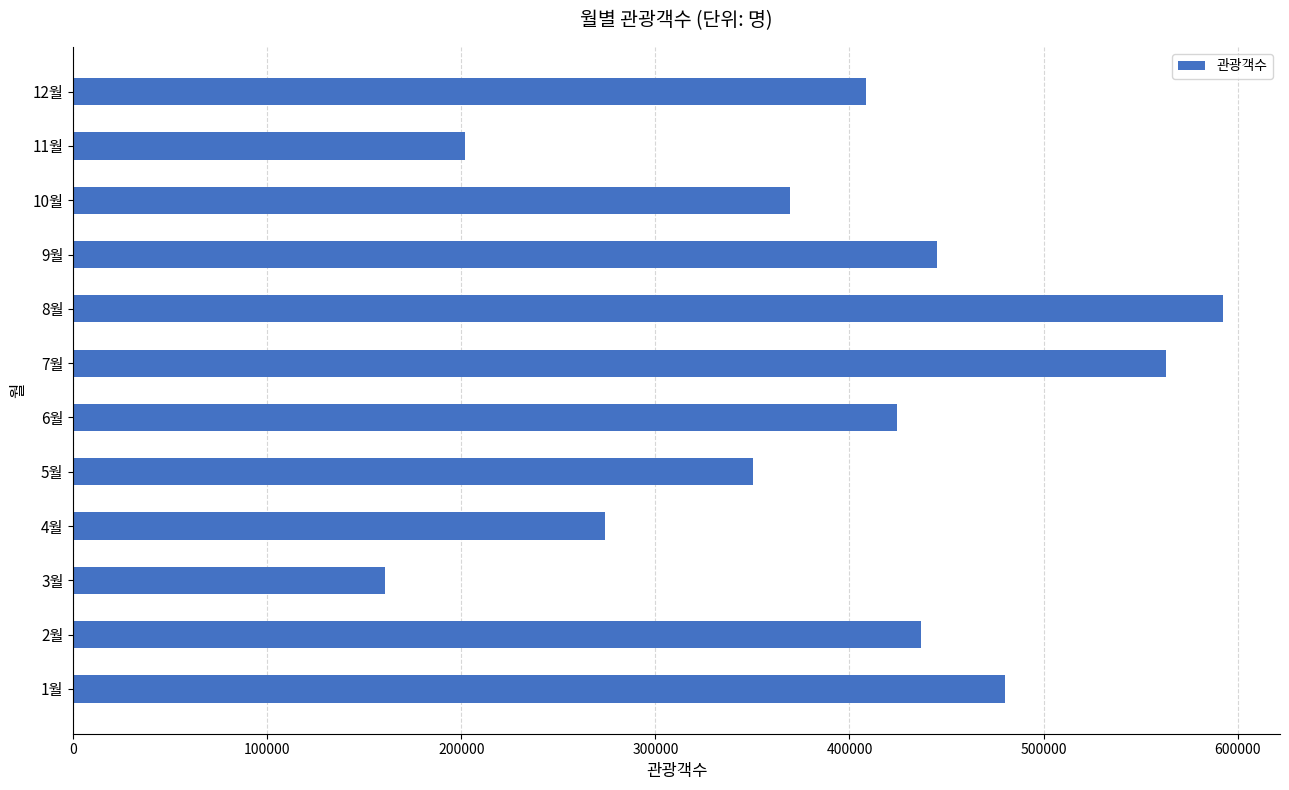

Reading bottom to top, extract all data points from this chart.

1월=480353	2월=436956	3월=160683	4월=273918	5월=350522	6월=424417	7월=562940	8월=592243	9월=445182	10월=369177	11월=201977	12월=408433